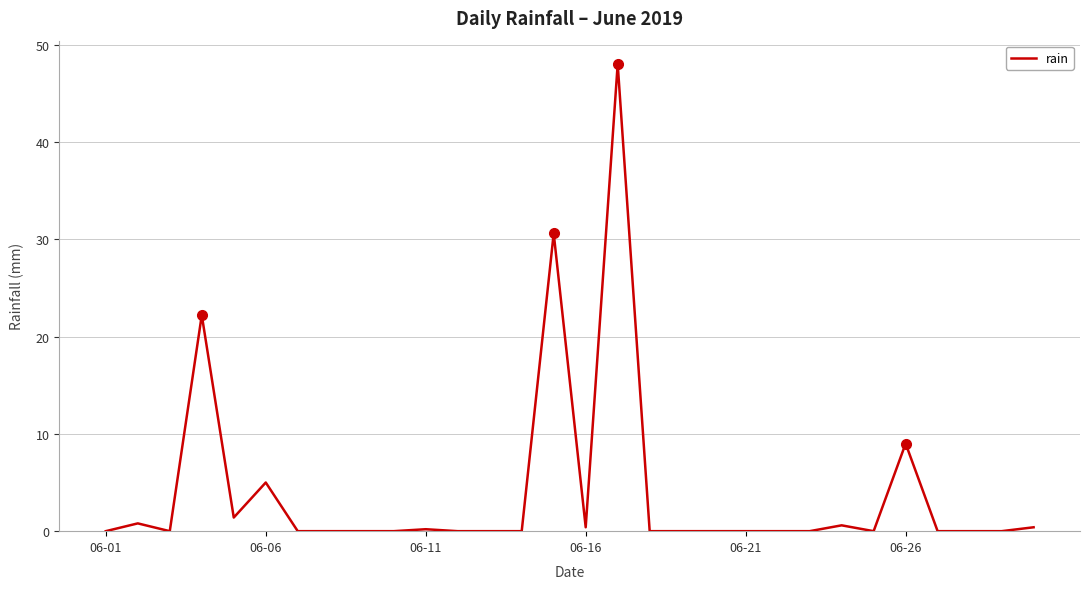

What is the maximum value shown in the chart?

48.0